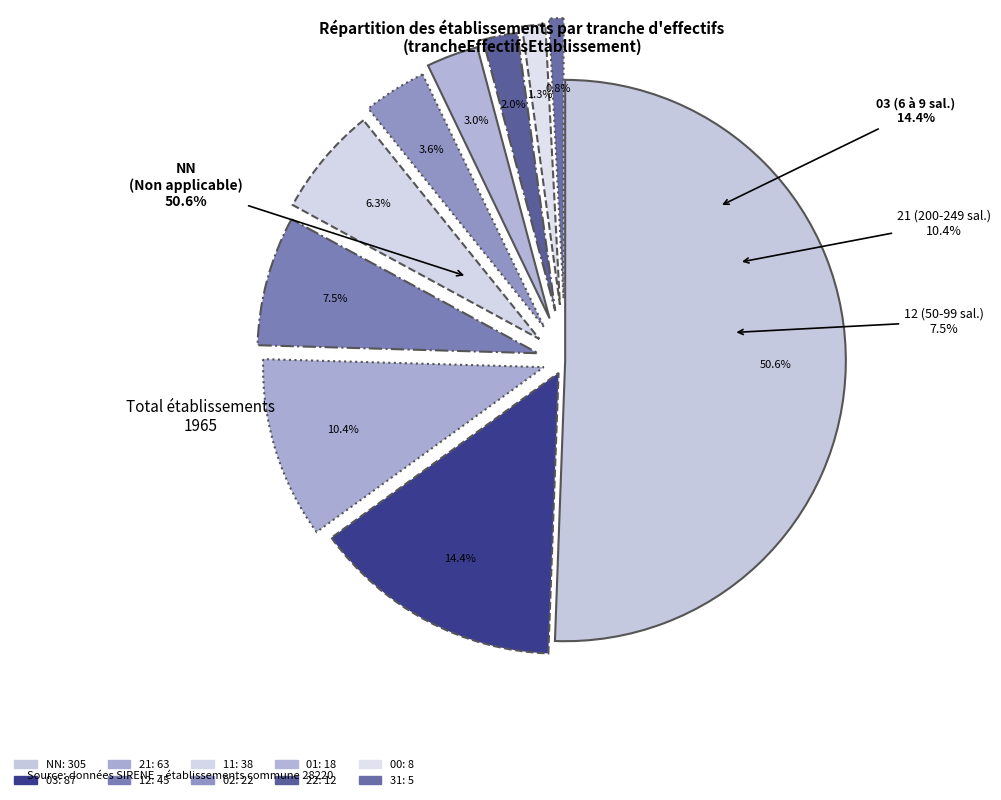

To the nearest percent, what percentage of the pie is 02?

4%